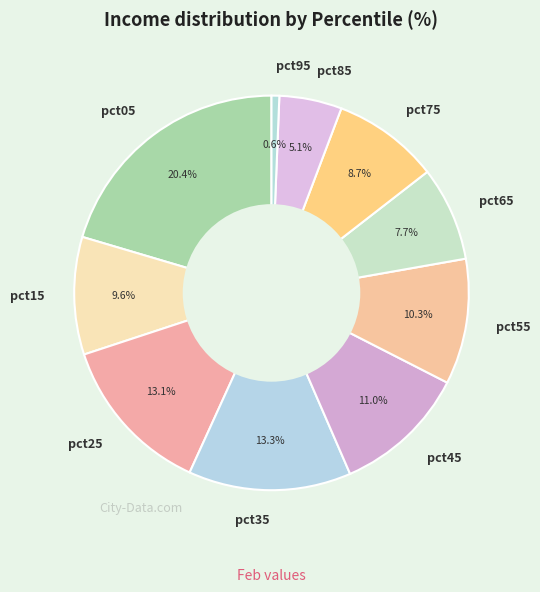

True or false: pct75 accounts for 21% of the total.

False